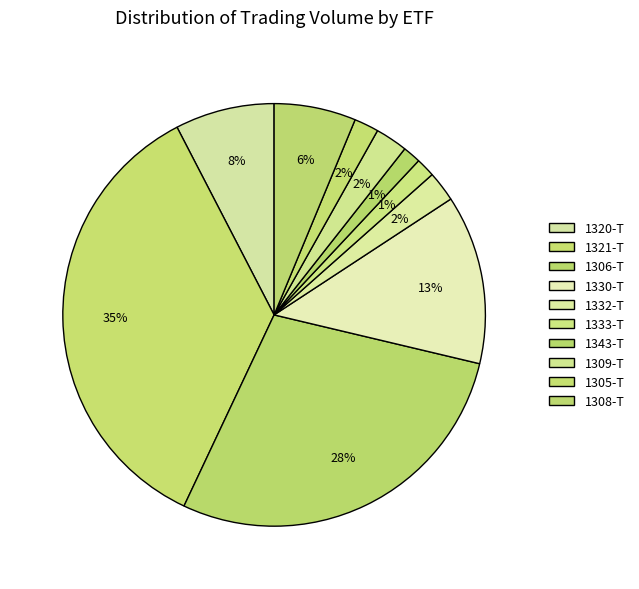

To the nearest percent, what is the combined percentage of 1308-T and 1330-T?

19%